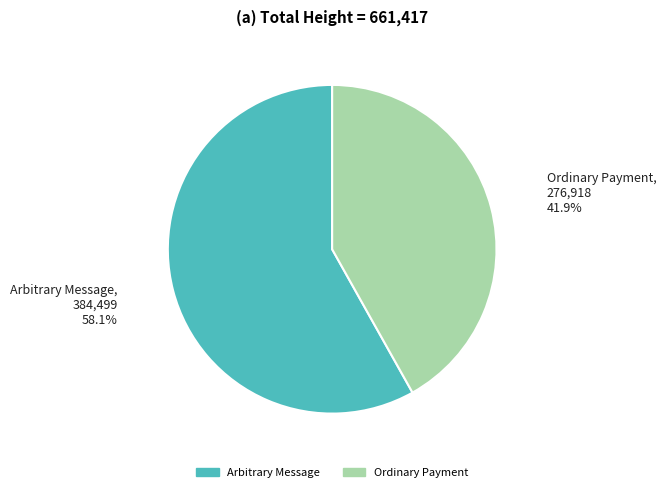

What is the largest slice in the pie chart?

Arbitrary Message